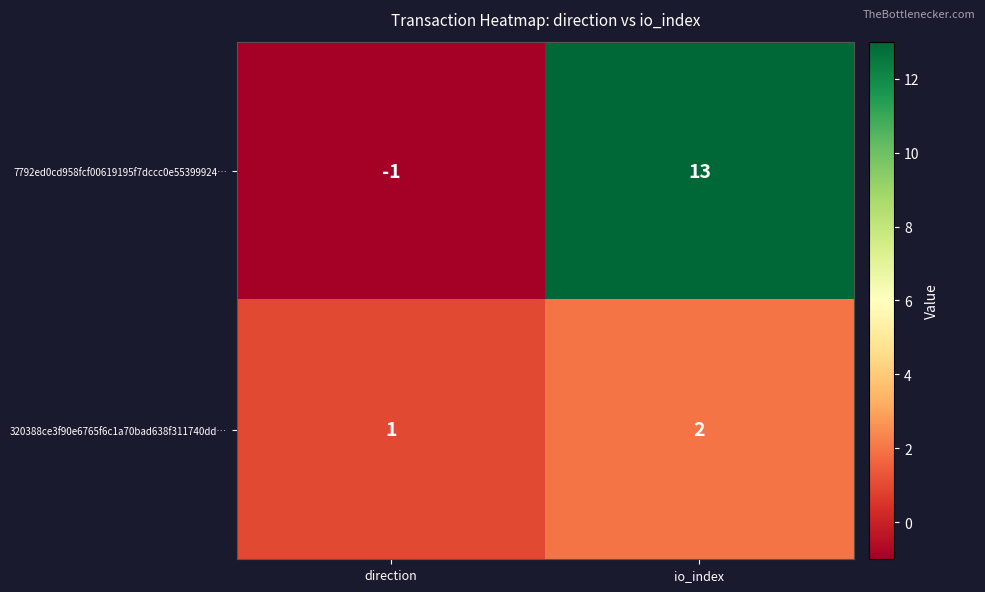

What is the minimum value shown in the chart?

-1